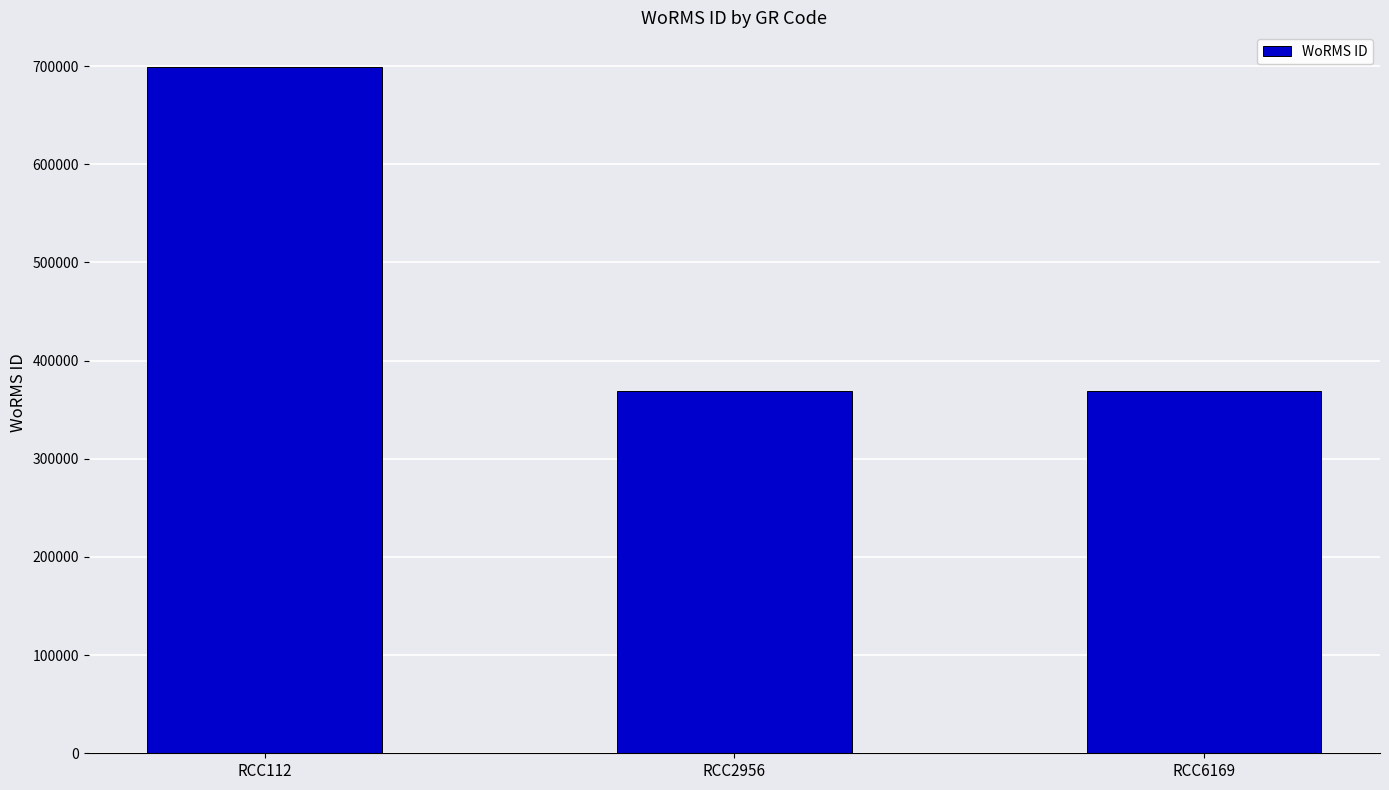

Is it true that the value at RCC2956 is 521265?

False